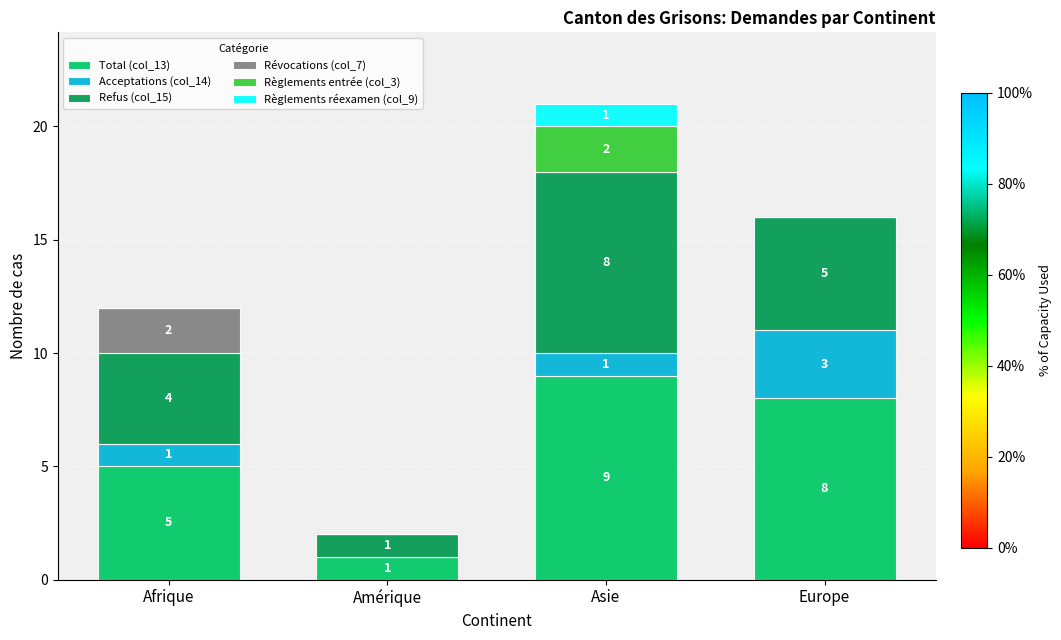

How many series are shown in this chart?

6